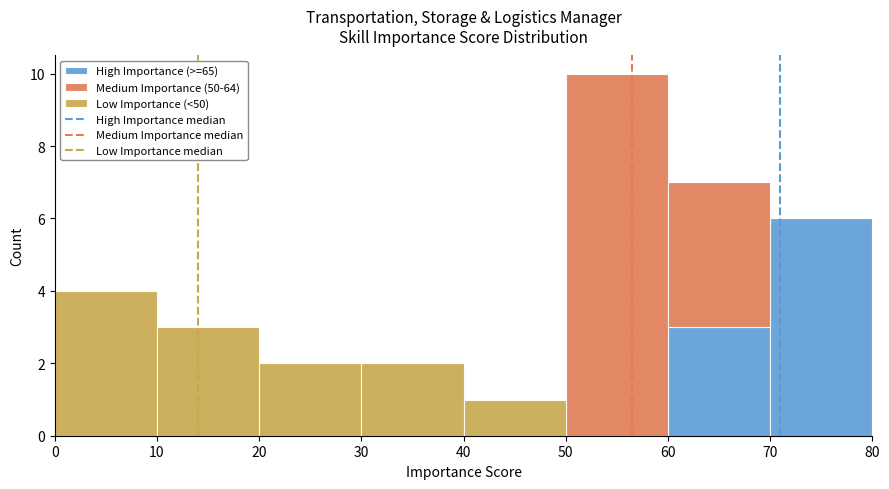

Reading left to right, list every stacked bar in this chart as the range it spans on the x-axis followed by its total height. The values are not printed on the chart, so give them approximately, as read against the axis.

0 to 10: 4
10 to 20: 3
20 to 30: 2
30 to 40: 2
40 to 50: 1
50 to 60: 10
60 to 70: 7
70 to 80: 6